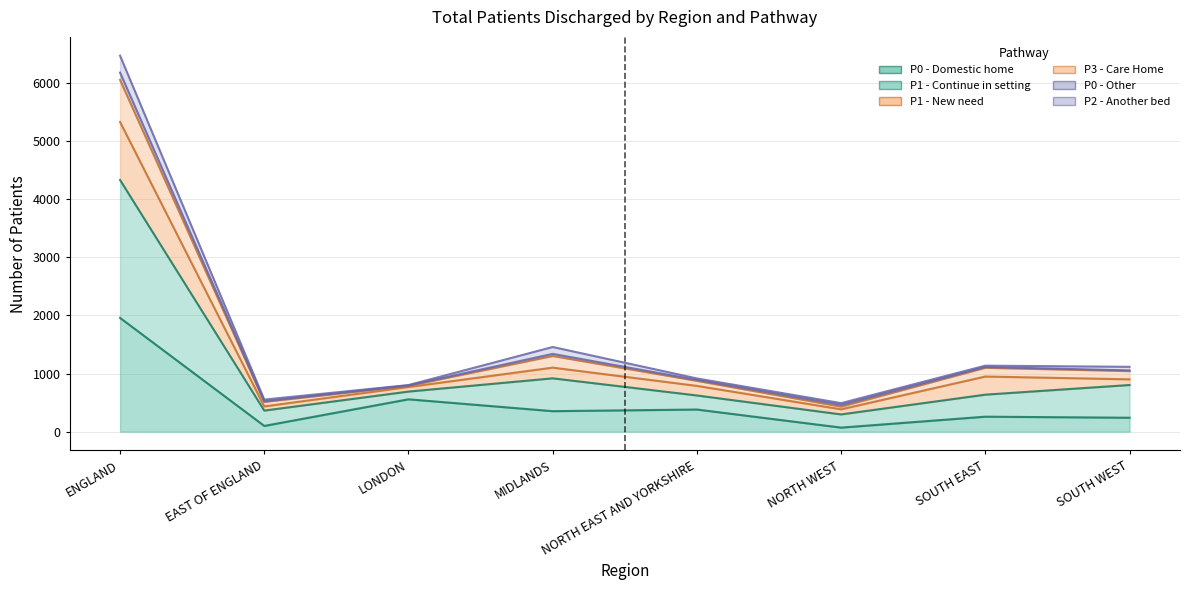

Is the value of P1 - Domestic home or setting to continue at SOUTH EAST greater than the value of P3 - Care Home (new admission) at MIDLANDS?

No